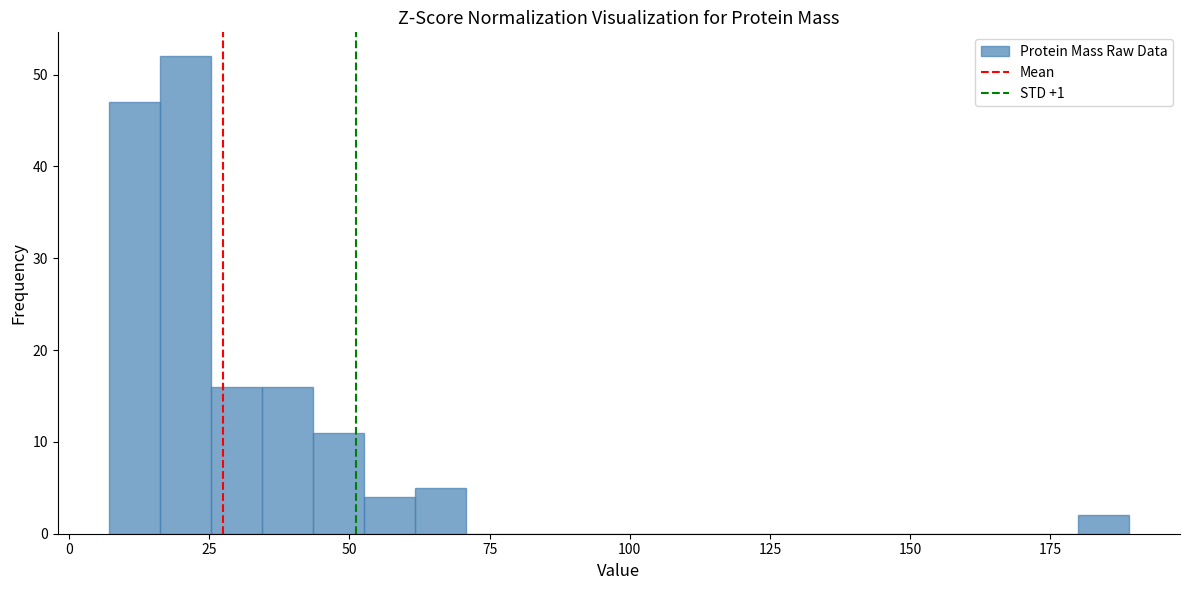

Read against the x-axis, roughly where is the centre of the tallest bar?

20